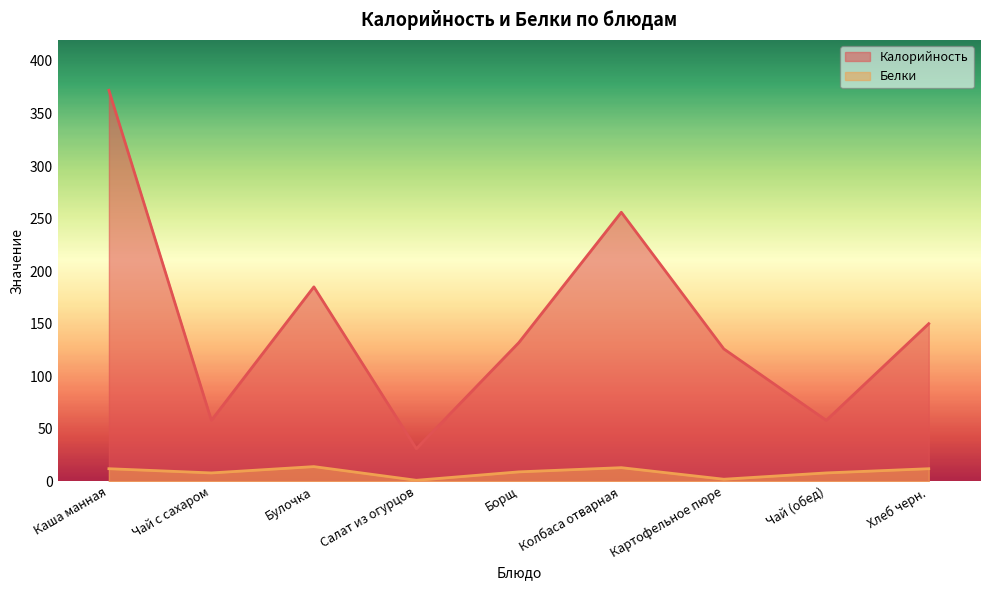

Does the chart have visible grid lines?

No